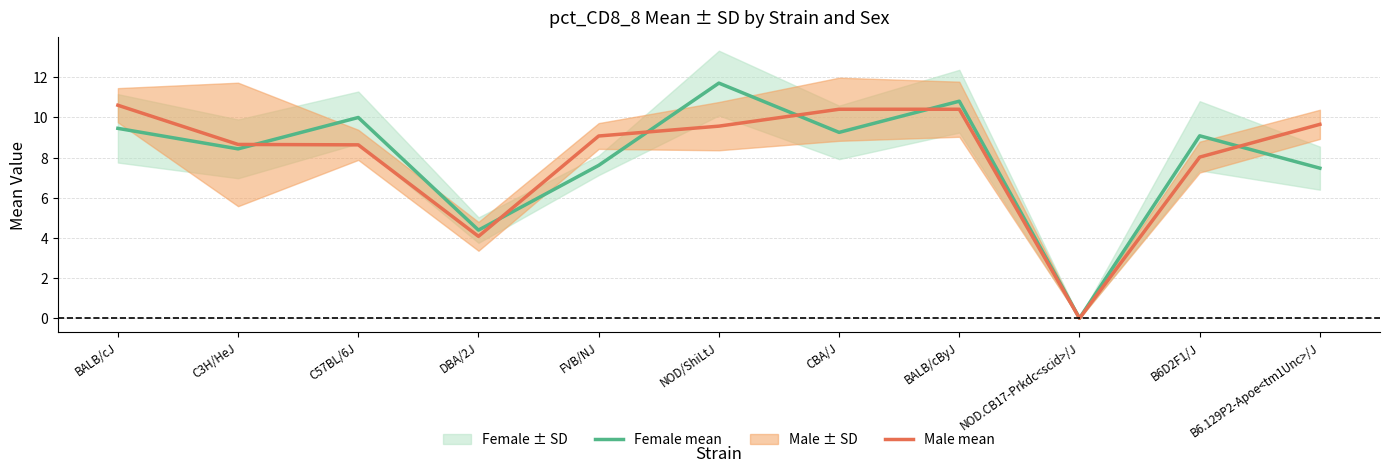

What is the label of the 11th point from the left?

B6.129P2-Apoe<tm1Unc>/J